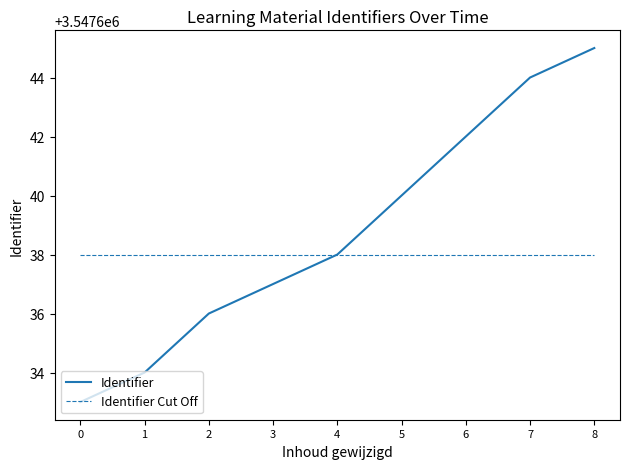

Is the value of Identifier Cut Off at 4 greater than the value of Identifier at 3?

Yes